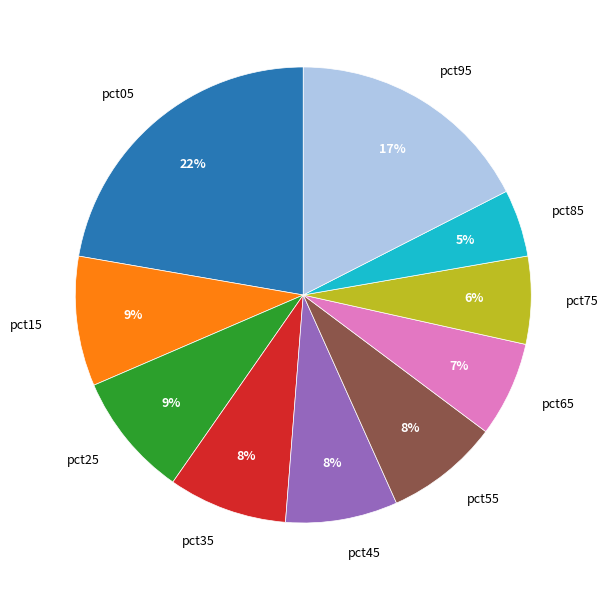

Is there any slice that represents more than half of the pie?

No